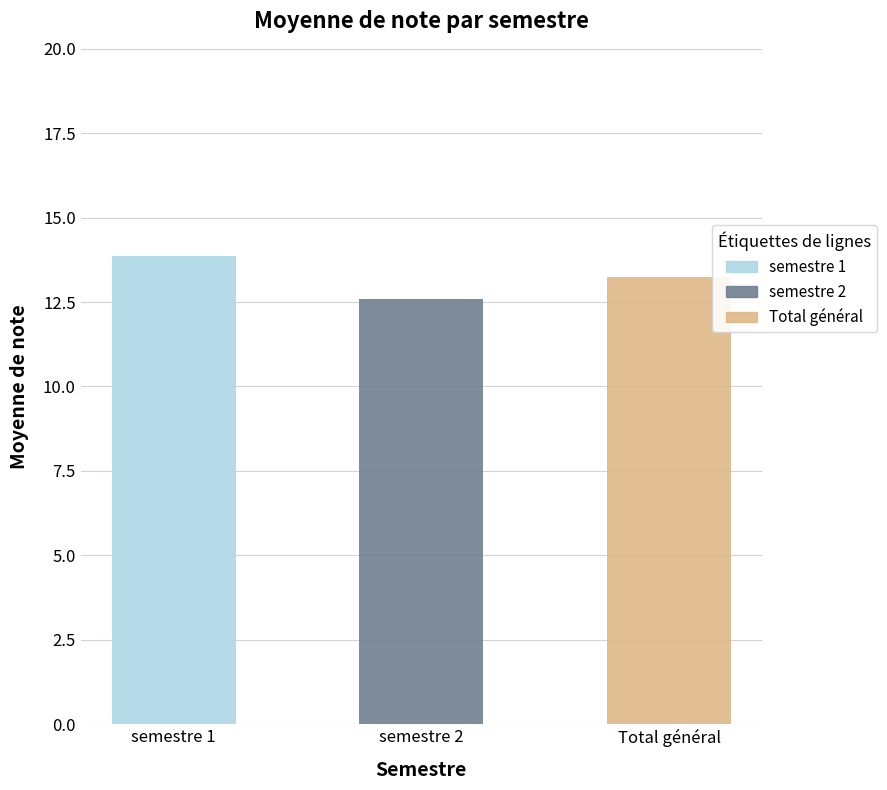

Where does the data first go above 13?

semestre 1